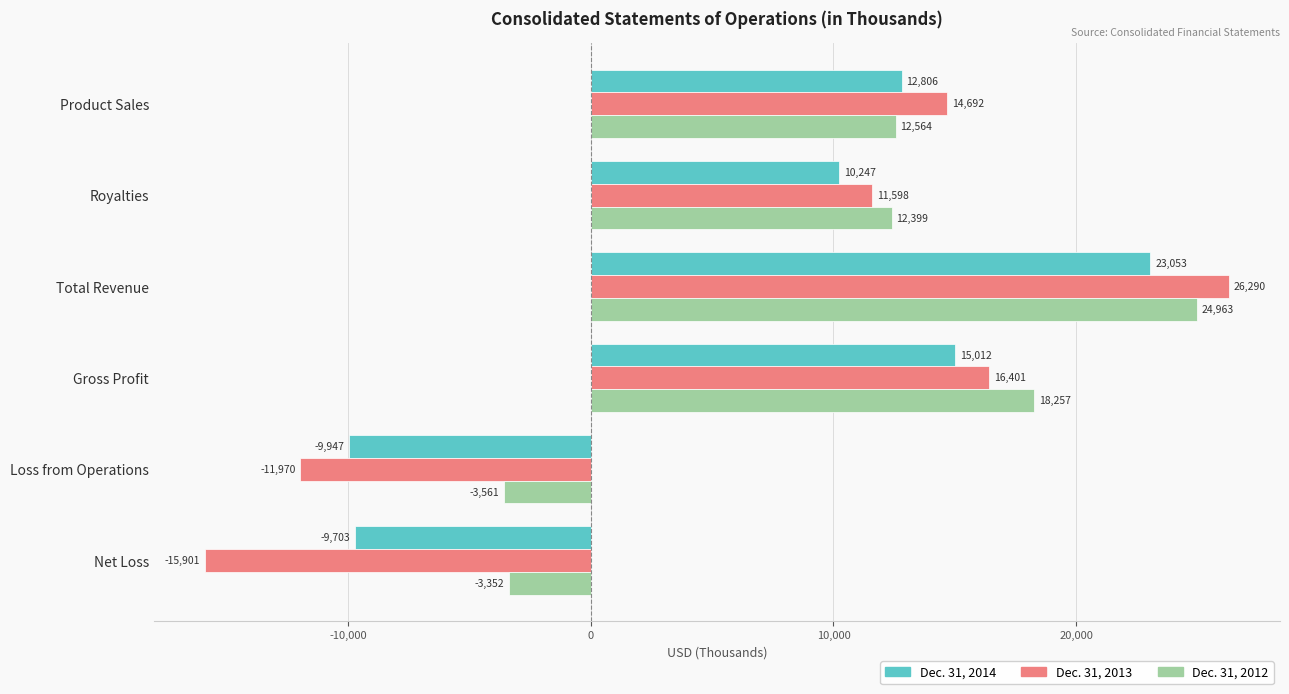

True or false: Dec. 31, 2014 has a value of 4437 at Product Sales.

False